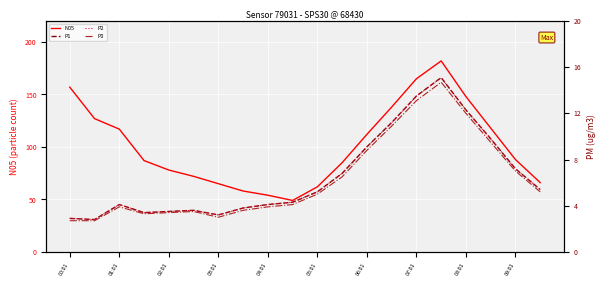

The N05 series shows 14.1 at 07:01. True or false?

False